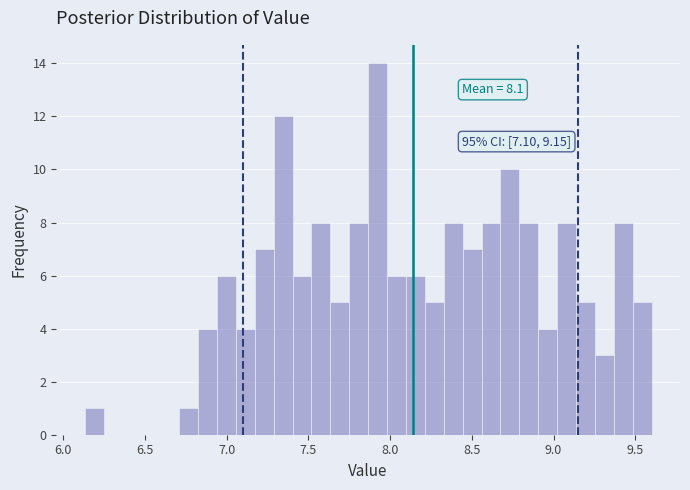

Around what value on the x-axis is the tallest bar? Give the approximate position of its centre, as read against the axis.

7.90